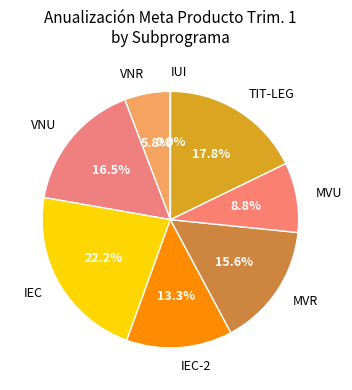

True or false: VNR accounts for 1% of the total.

False